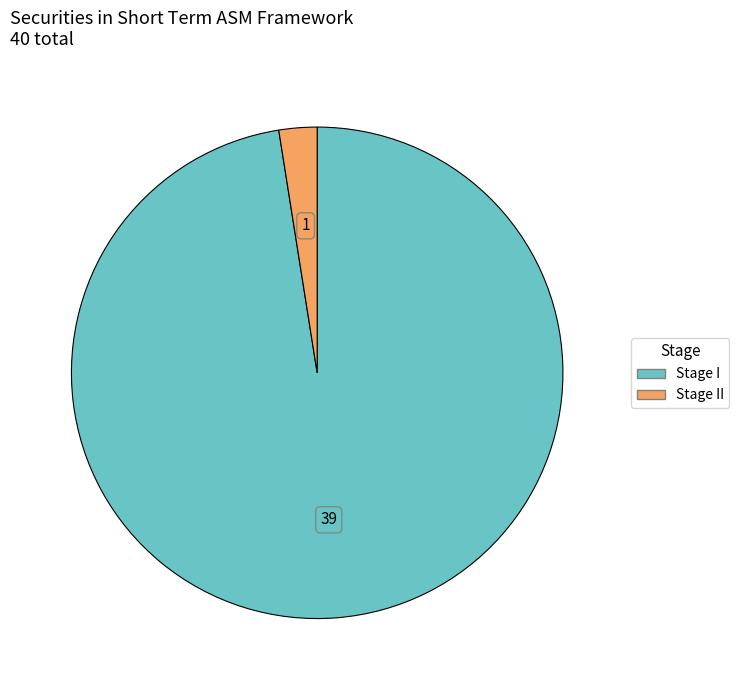

Is there a majority slice in this chart?

Yes